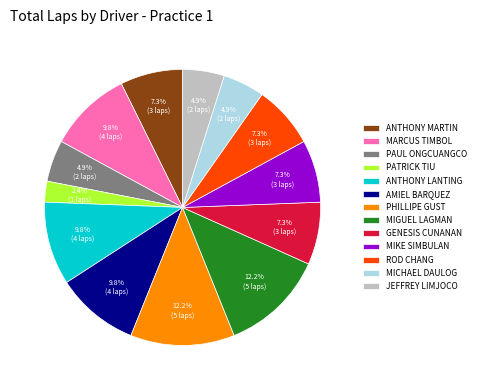

Approximately how many times larger is the value at JEFFREY LIMJOCO compared to ANTHONY LANTING?

0.5